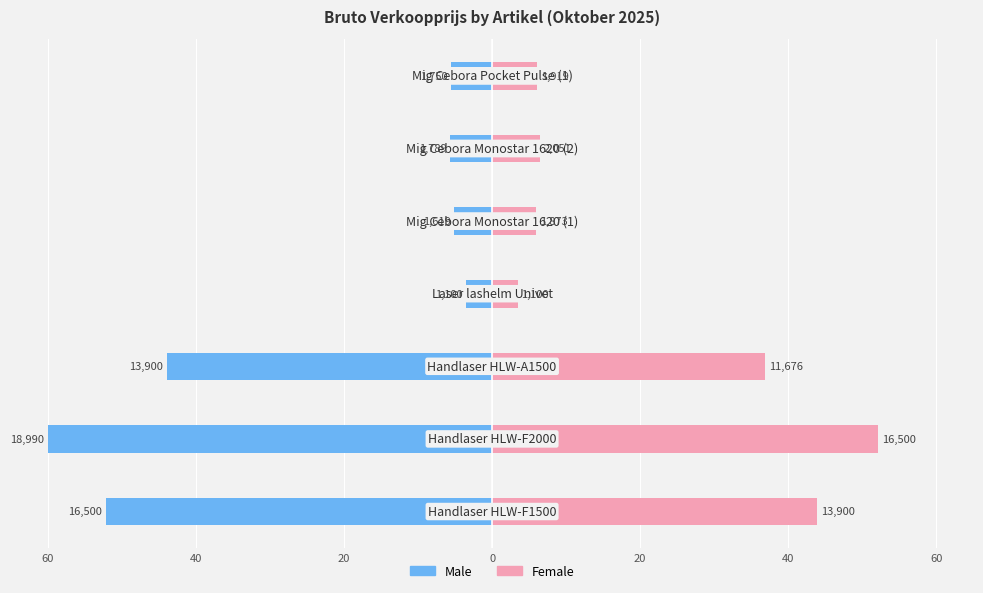

Reading left to right, what are all the values shown in this chart?

Male: -52.1	-60.0	-43.9	-3.5	-5.1	-5.7	-5.5
Female: 43.9	52.1	36.9	3.5	5.9	6.5	6.1